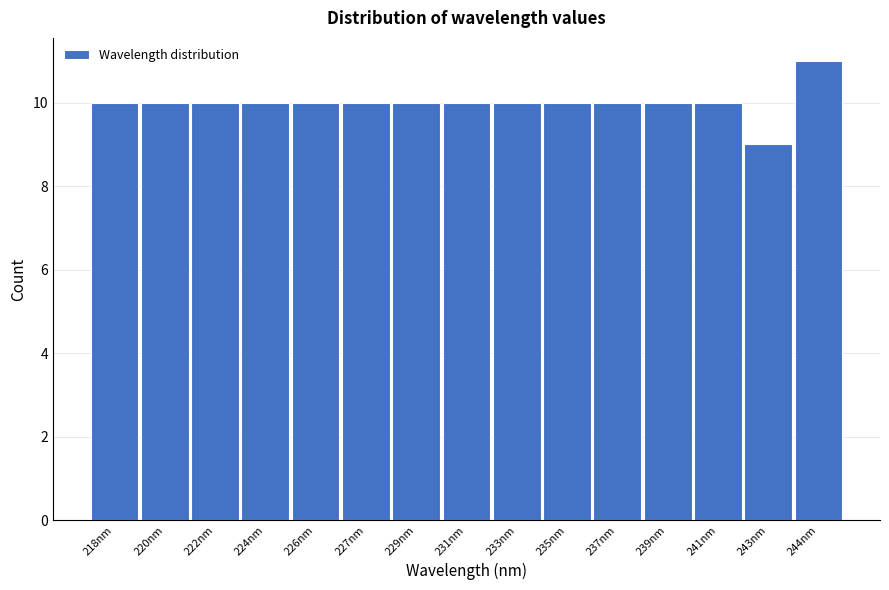

Reading left to right, what are all the values shown in this chart?

10	10	10	10	10	10	10	10	10	10	10	10	10	9	11